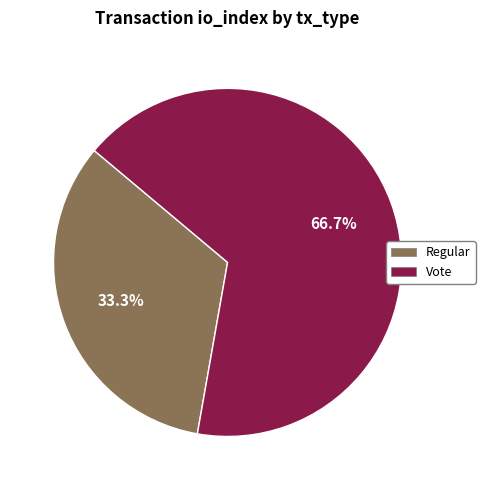

Rank the categories by value from lowest to highest.

Regular, Vote